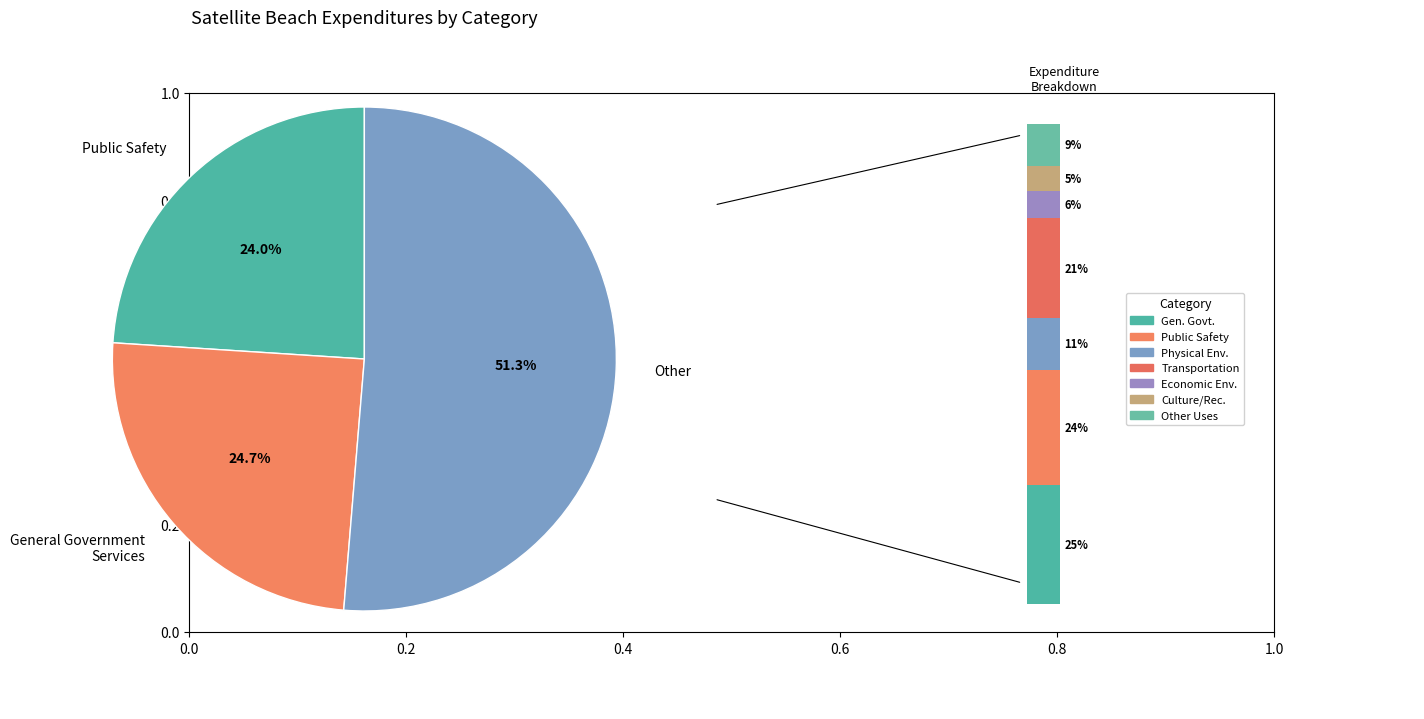

Which has a higher value, Other Uses and Non-Operating or Culture / Recreation?

Other Uses and Non-Operating